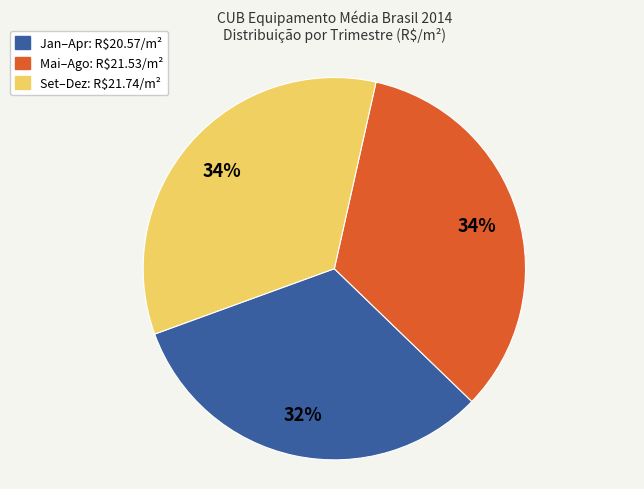

To the nearest percent, what is the difference between the largest and smallest slice percentages?

2%